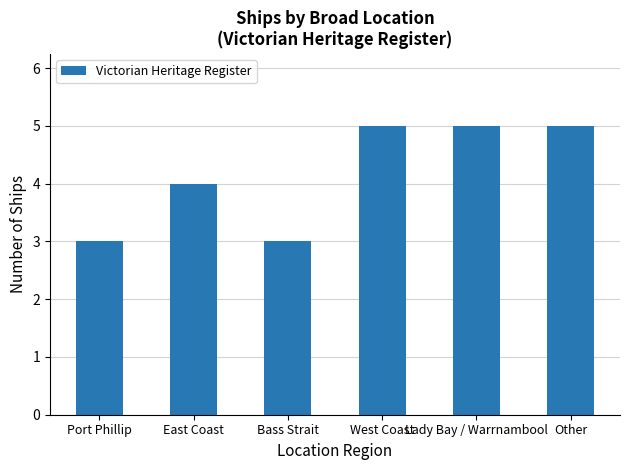

What is the smallest value displayed?

3